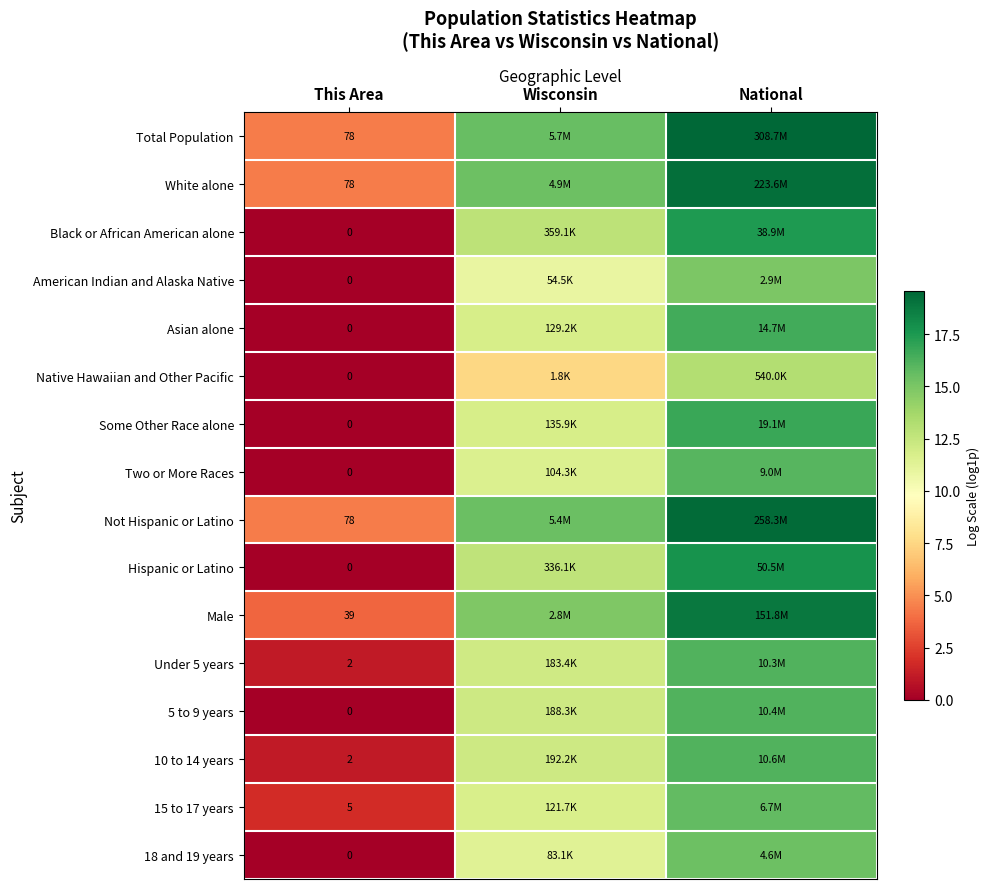

Count the number of categories in the chart.

3